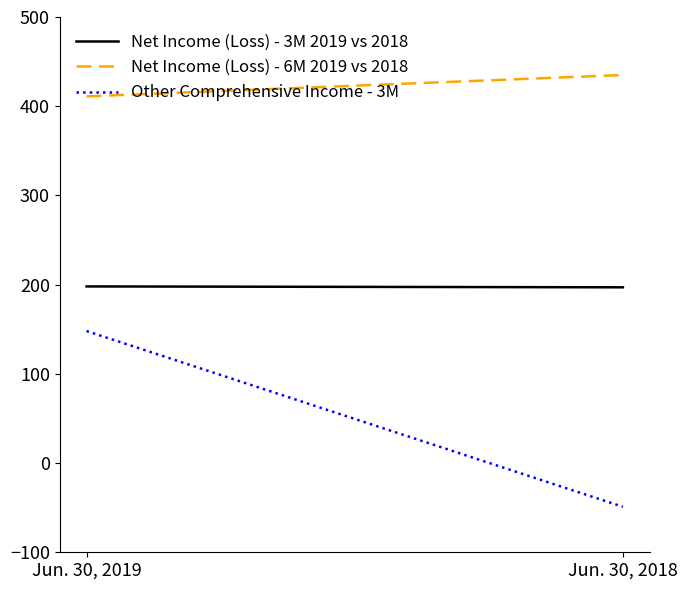

At which label does Net Income (Loss) - 6M 2019 vs 2018 reach its peak?

Jun. 30, 2018